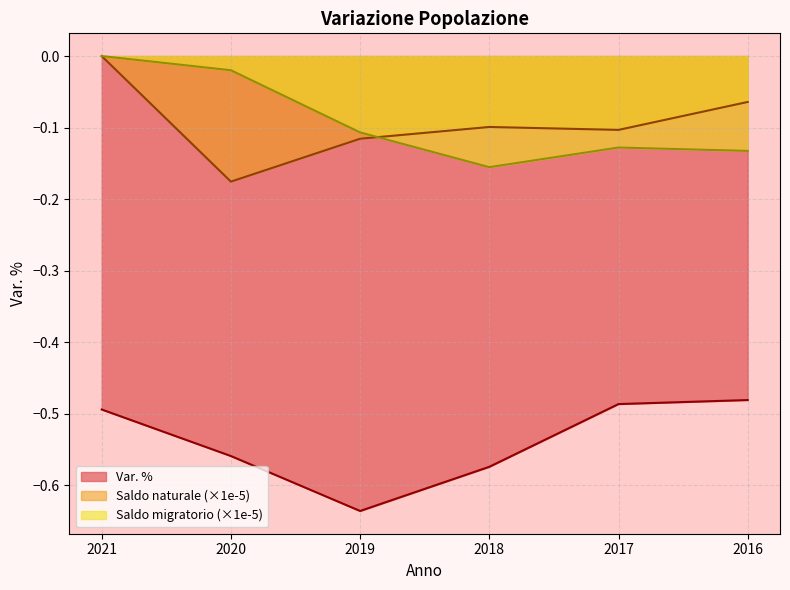

How many lines are shown in the chart?

3